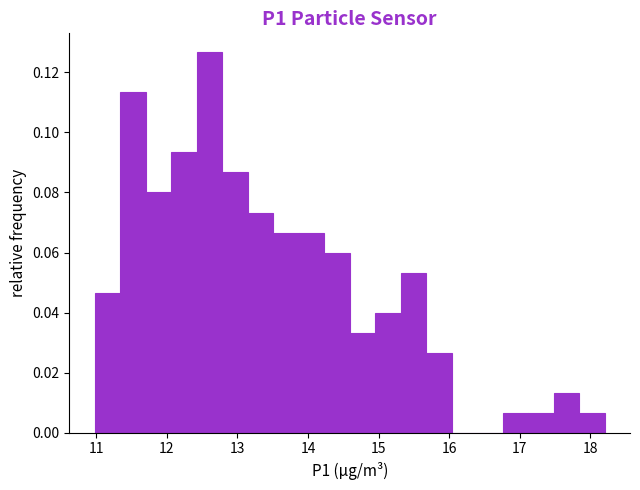

Read against the x-axis, roughly where is the centre of the tallest bar?

12.6